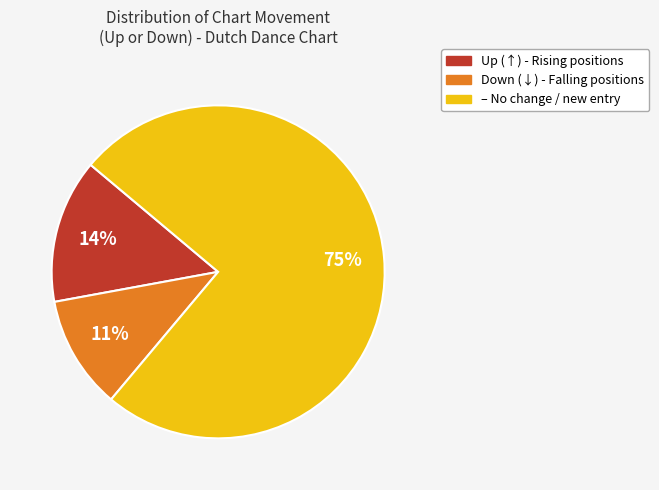

Is there a majority slice in this chart?

Yes